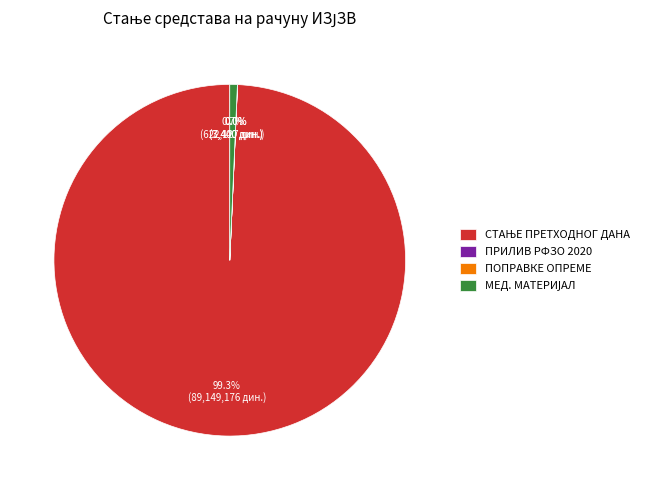

To the nearest percent, what is the average slice percentage?

25%